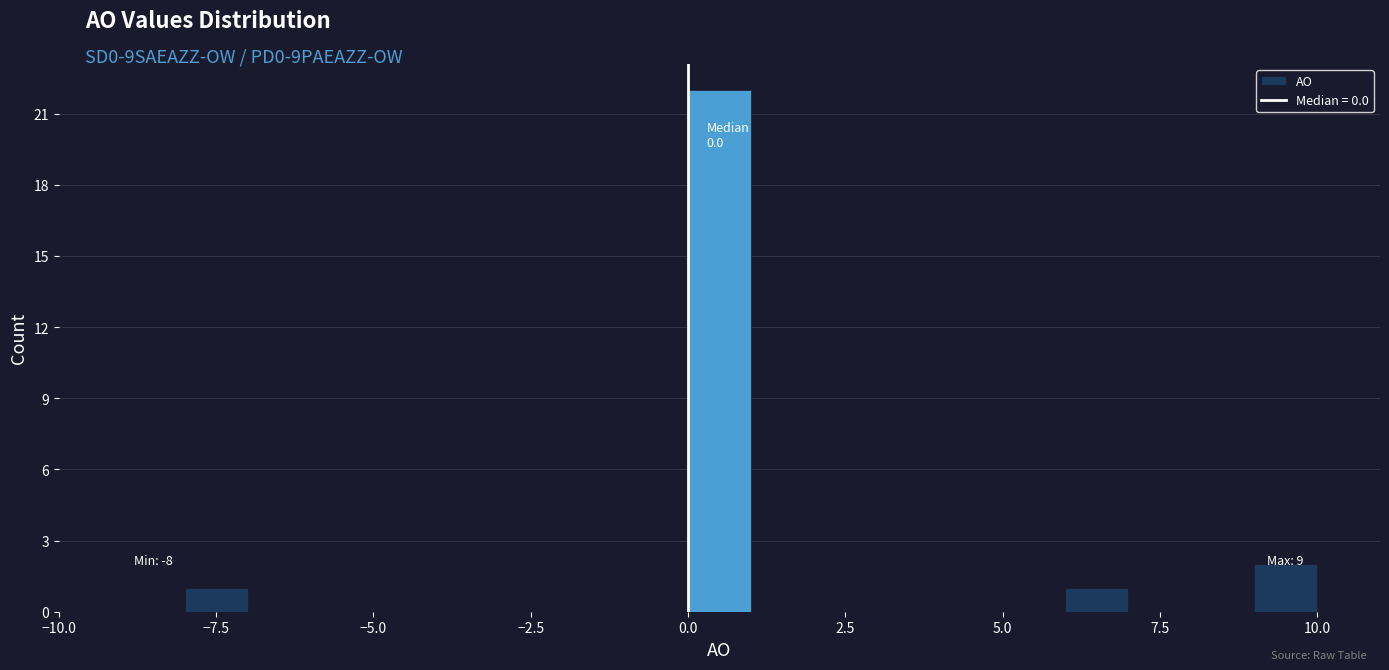

Read against the x-axis, roughly where is the centre of the tallest bar?

0.5